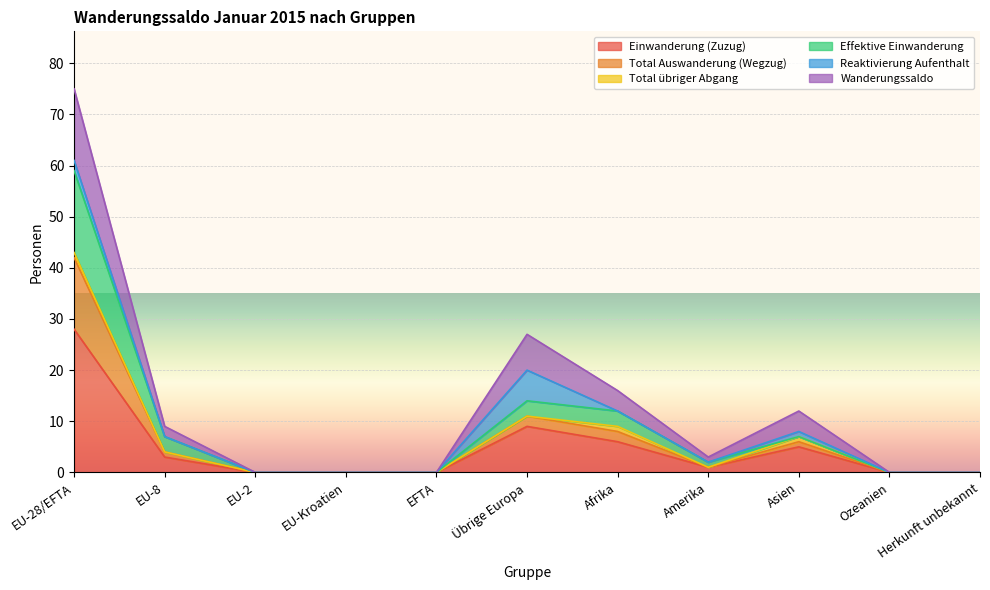

The value of Einwanderung (Zuzug) at EU-2 is 15. True or false?

False